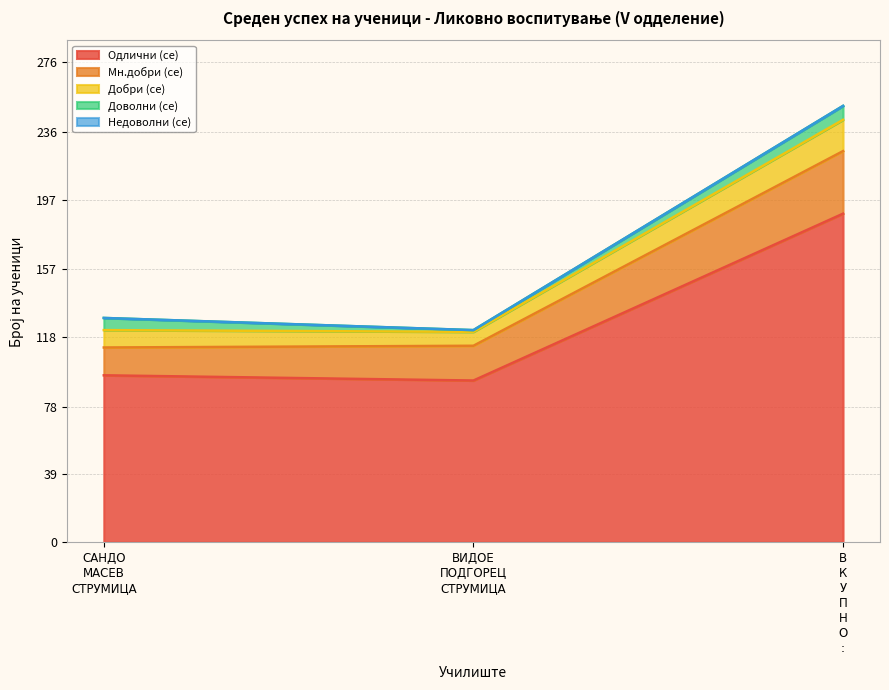

What is the lowest value of the Одлични (се) series?

93